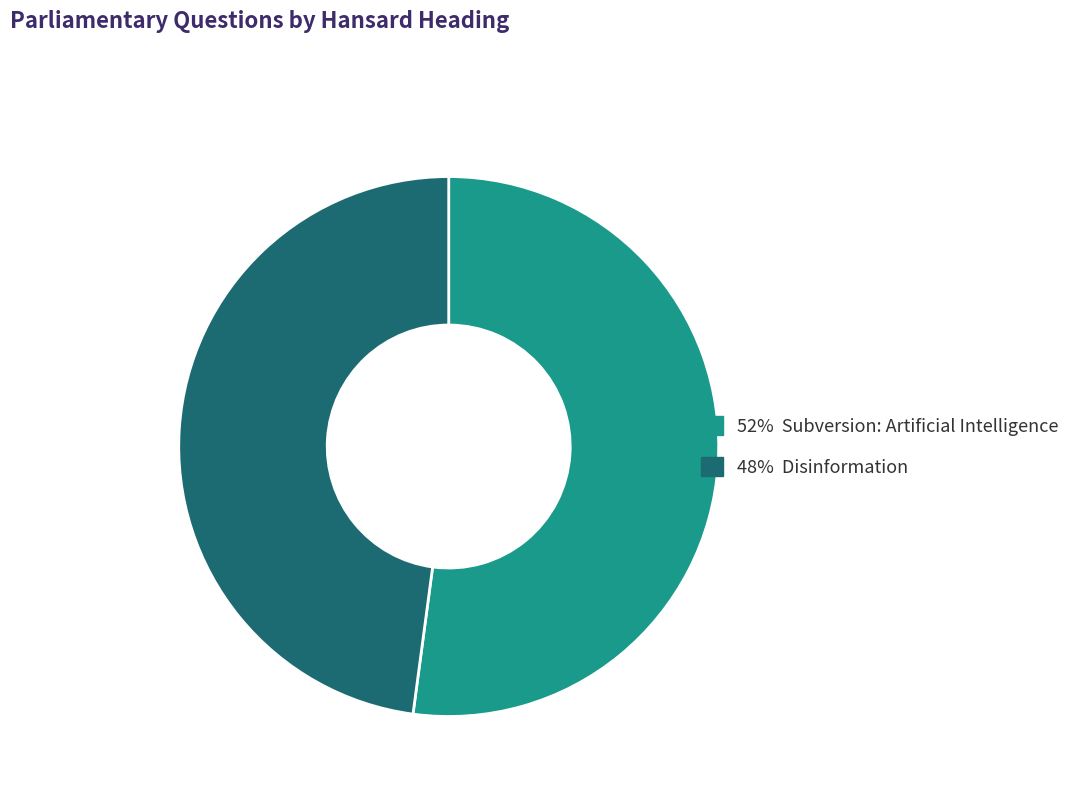

Is there a majority slice in this chart?

Yes